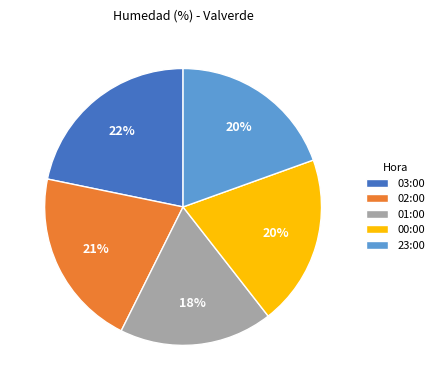

Which slice is the smallest?

01:00